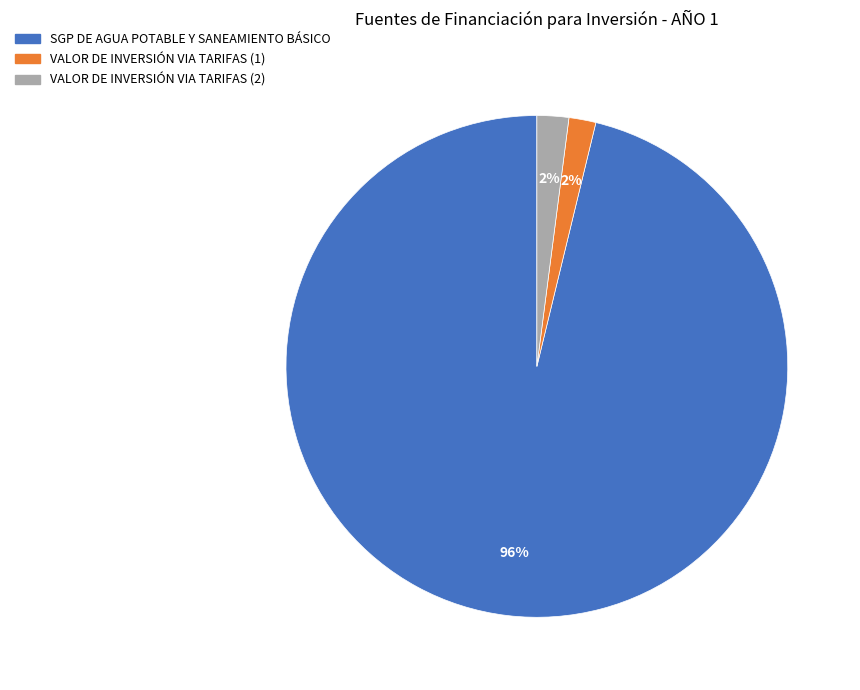

Combined, do VALOR DE INVERSIÓN VIA TARIFAS (1) and SGP DE AGUA POTABLE Y SANEAMIENTO BÁSICO account for over 50%?

Yes